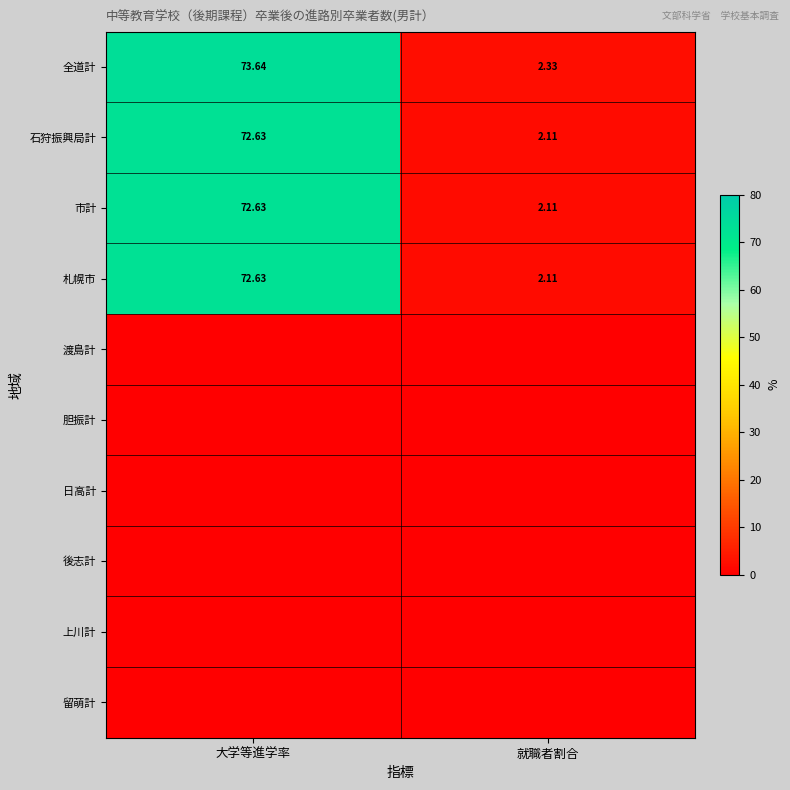

The 全道計 series shows 4.1 at 就職者割合. True or false?

False